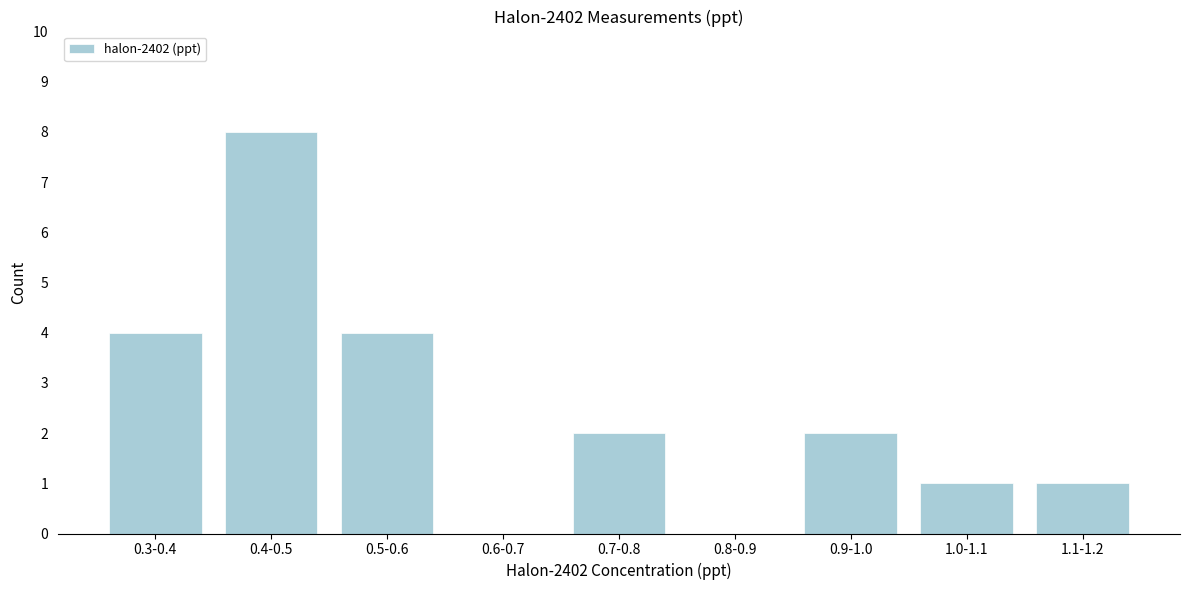

Reading right to left, transcribe all the data shown in this chart.

1.1-1.2=1	1.0-1.1=1	0.9-1.0=2	0.8-0.9=0	0.7-0.8=2	0.6-0.7=0	0.5-0.6=4	0.4-0.5=8	0.3-0.4=4